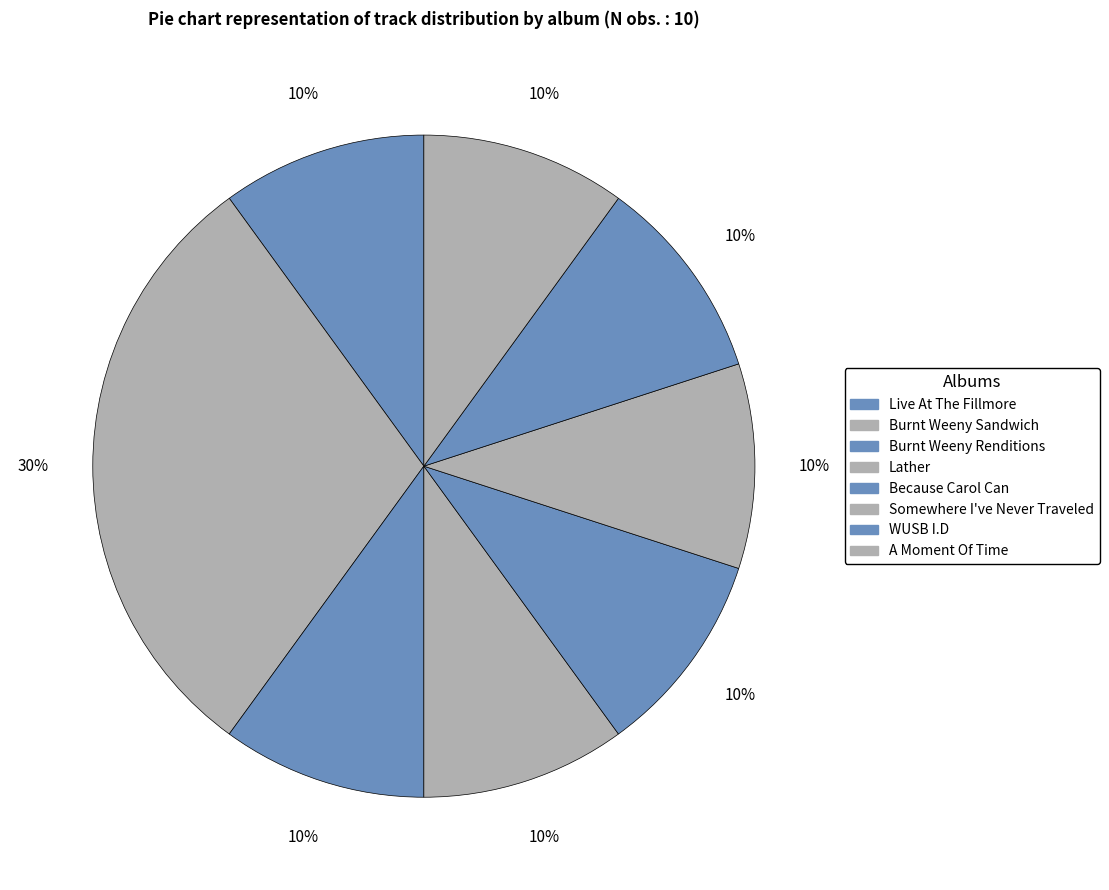

Does Lather account for over 50% of the chart?

No